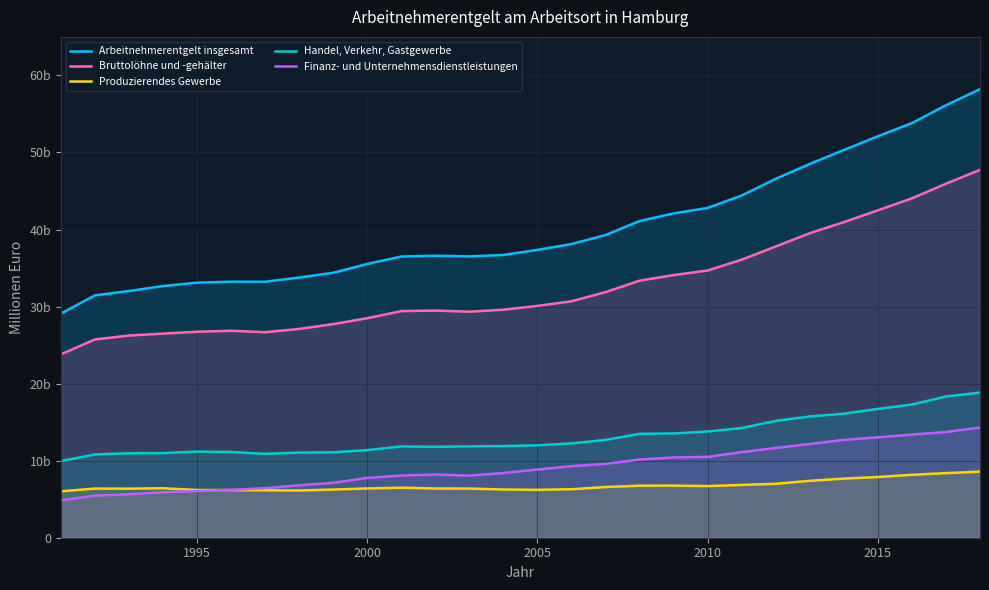

The Produzierendes Gewerbe series shows 3351.0 at 2005. True or false?

False